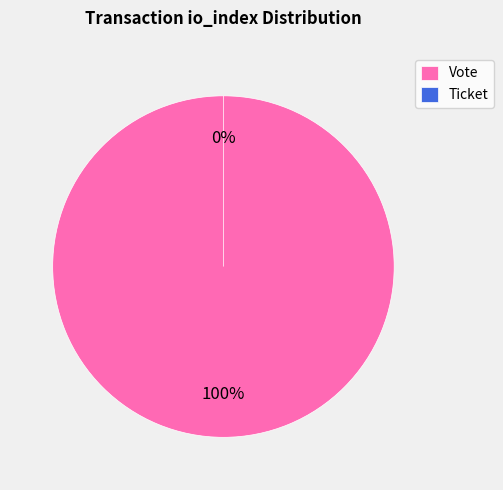

Which slice represents more than half of the pie?

Vote